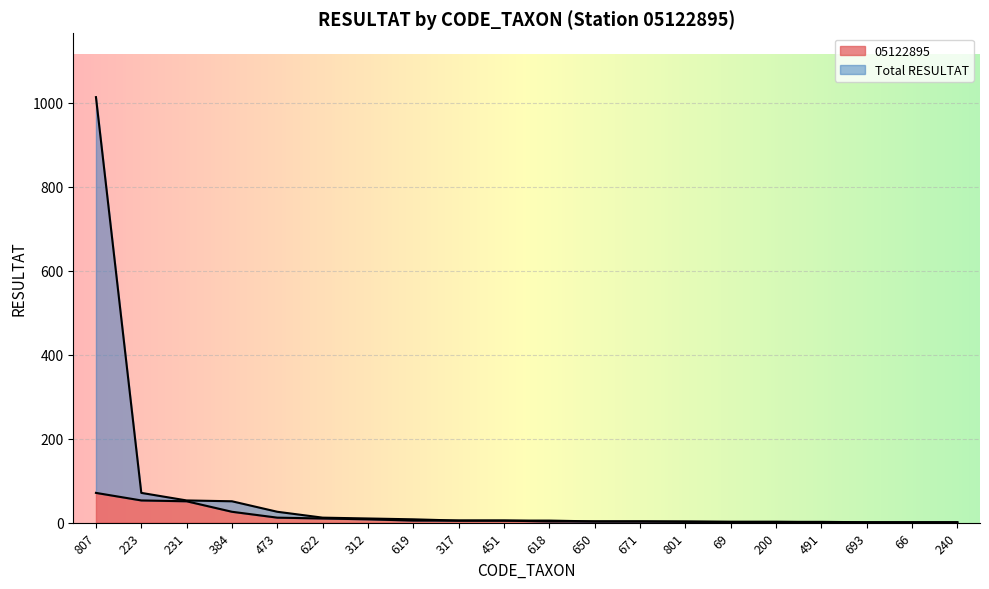

Rank the series at 807 from highest to lowest value.

Total RESULTAT, 05122895